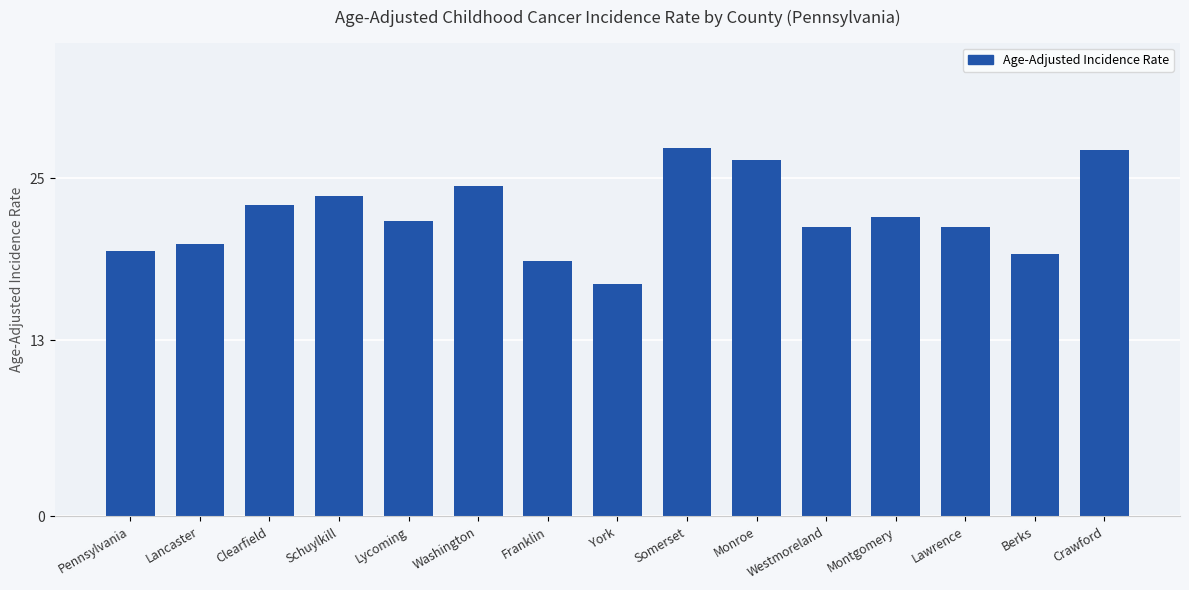

What is the ratio of the value at York to the value at Crawford?

0.6